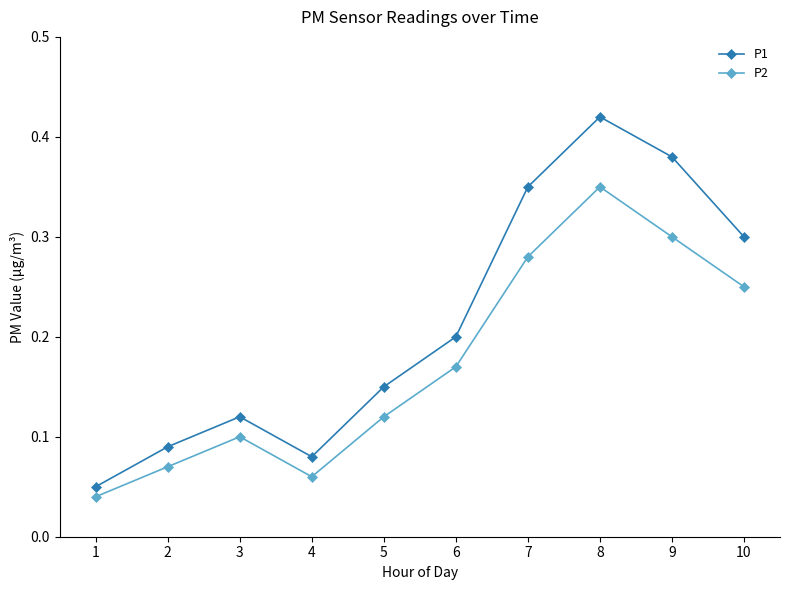

Which series has the largest range (max minus min)?

P1